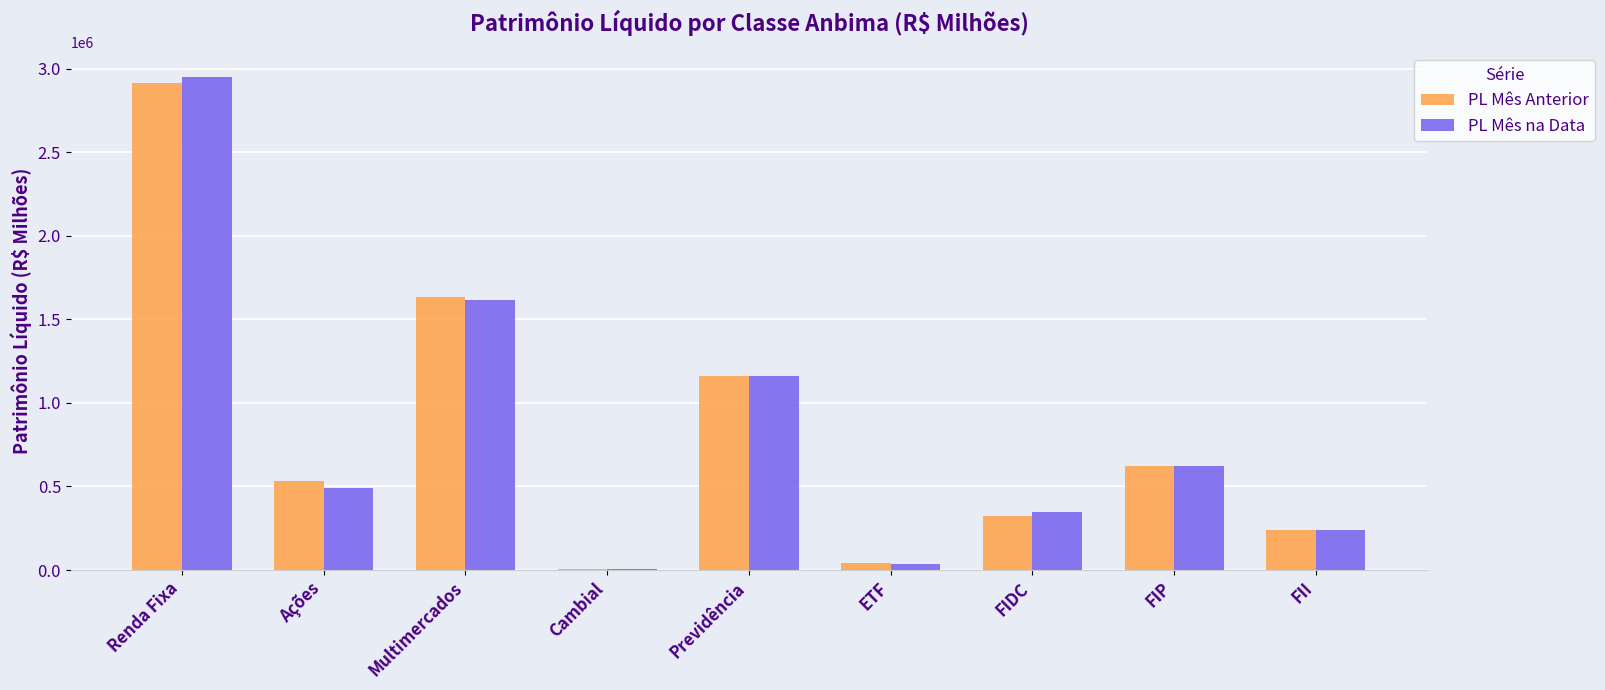

Reading left to right, transcribe all the data shown in this chart.

PL Mês Anterior: Renda Fixa=2915423.0	Ações=530835.7	Multimercados=1634172.2	Cambial=7843.8	Previdência=1163209.1	ETF=39476.4	FIDC=322648.3	FIP=621372.4	FII=239983.9
PL Mês na Data: Renda Fixa=2952114.2	Ações=490803.5	Multimercados=1617651.9	Cambial=8095.2	Previdência=1162308.7	ETF=36016.7	FIDC=349093.3	FIP=621372.4	FII=239983.9